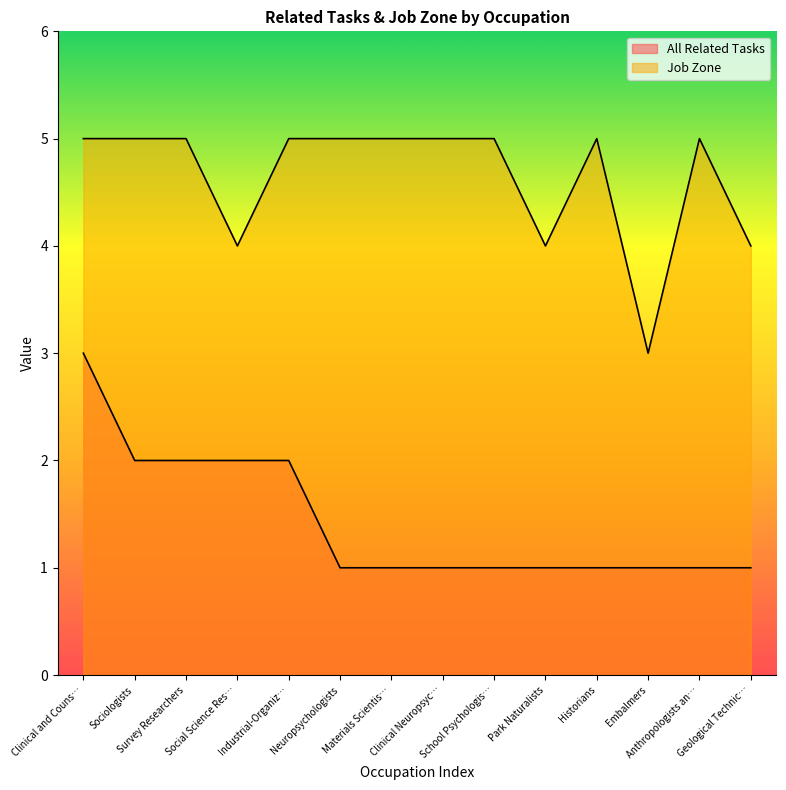

What is the lowest value of the Job Zone series?

3